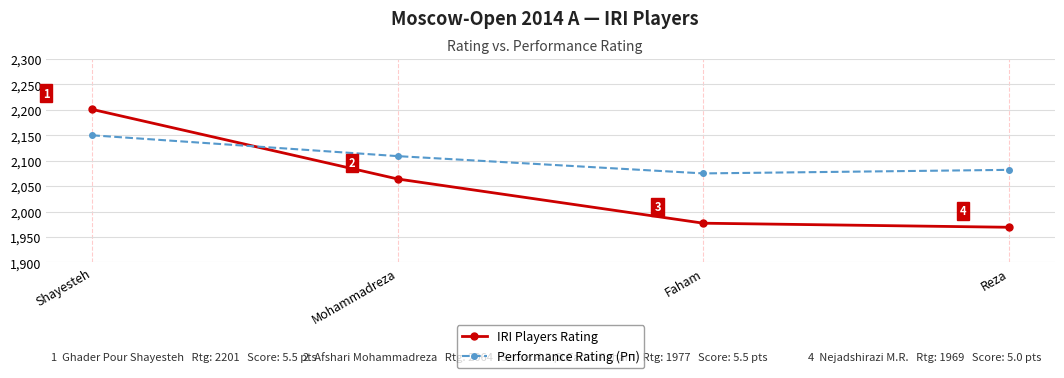

What is the difference between the second highest and minimum values in the IRI Players Rating series?

95